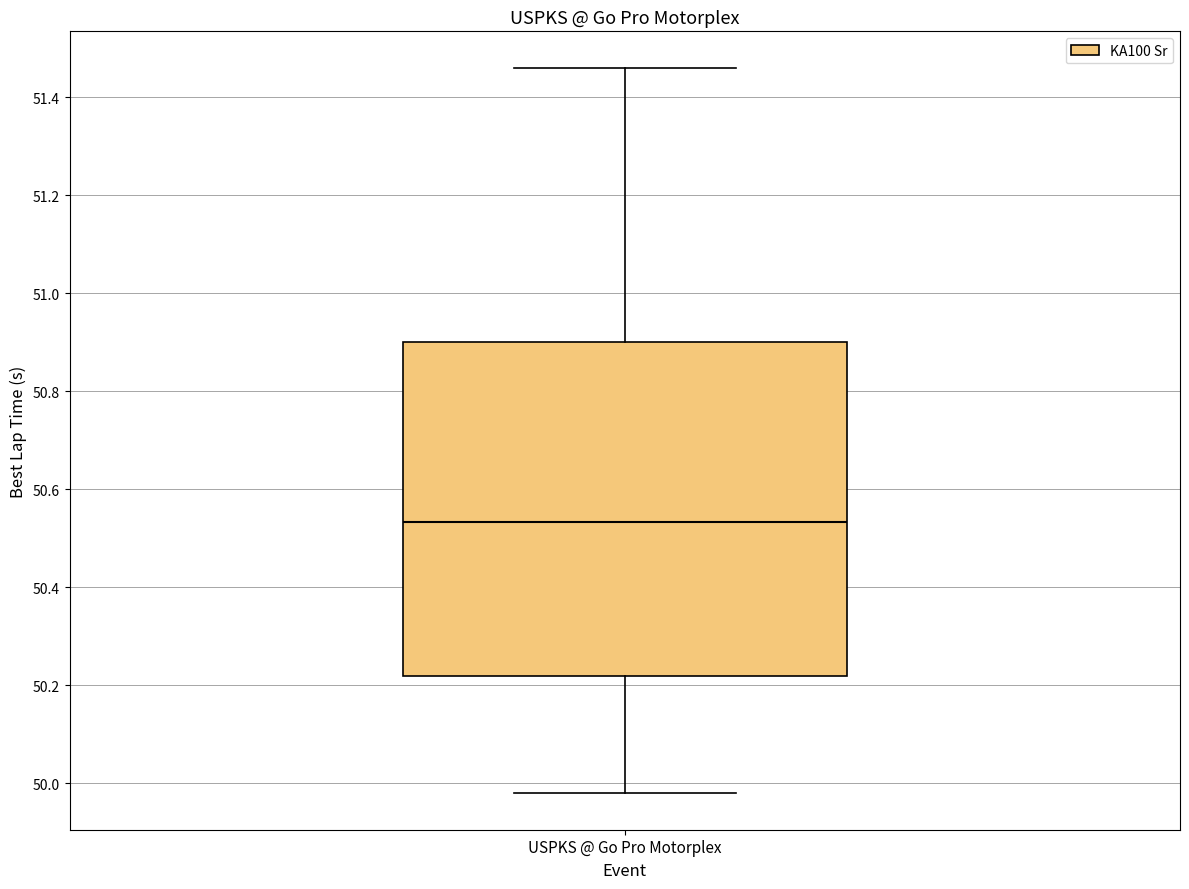

Where is the lower edge of the box for USPKS @ Go Pro Motorplex on the y-axis? The values are not printed on the chart, so give them approximately, as read against the axis.

50.22